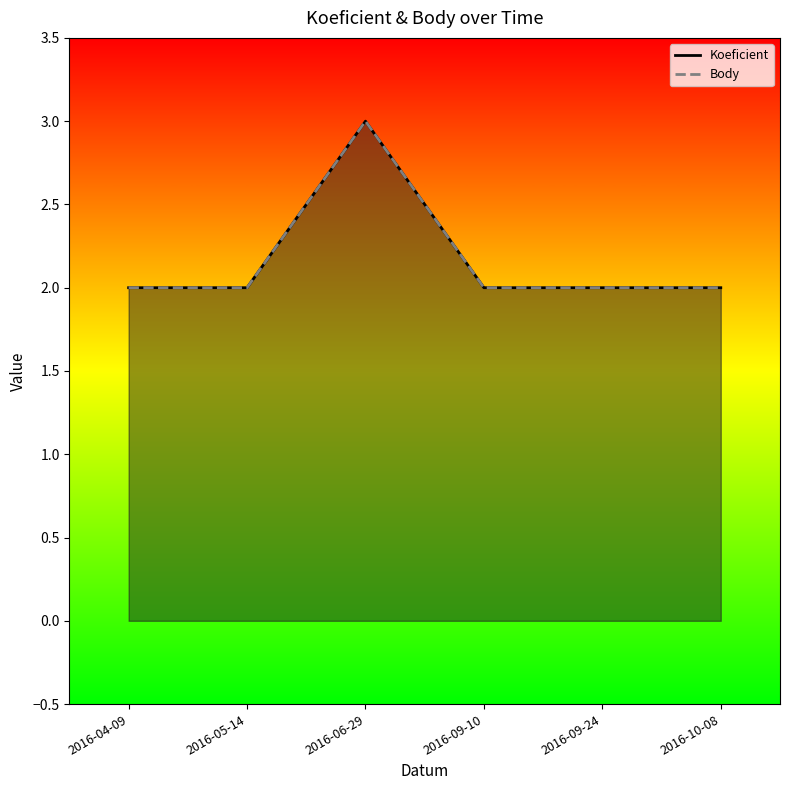

Which series has the largest total across all categories?

Koeficient